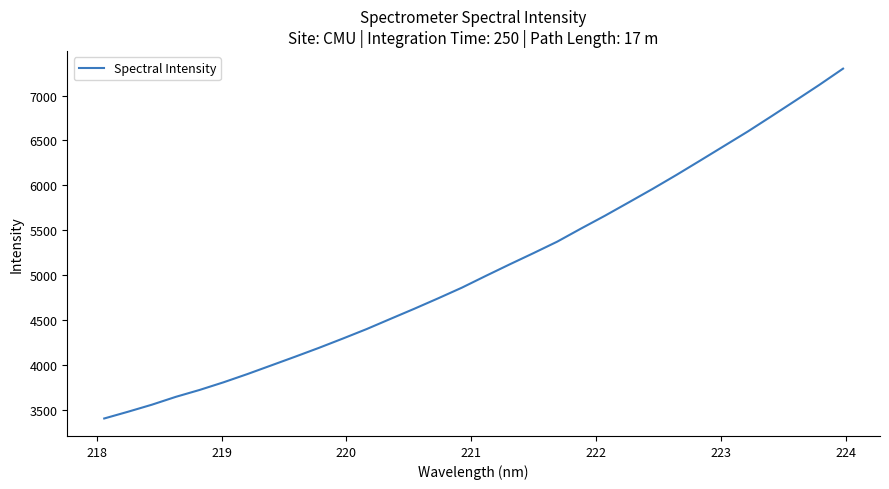

What is the minimum value shown in the chart?

3400.1